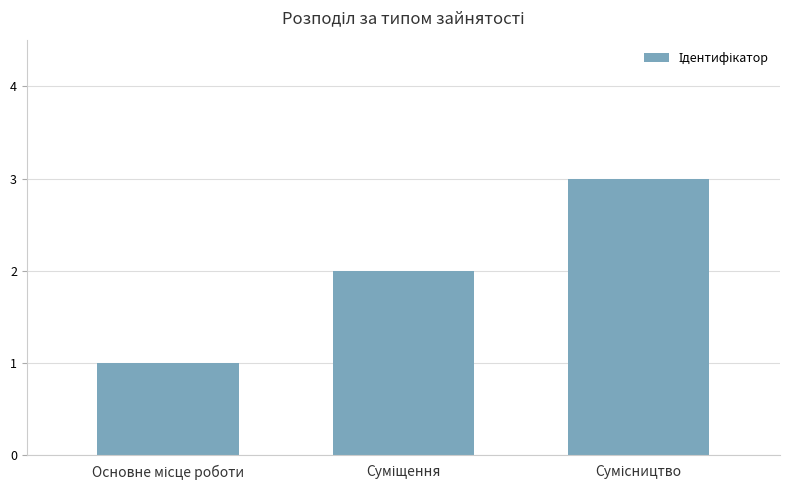

Count the values in the range 1 to 3.

3